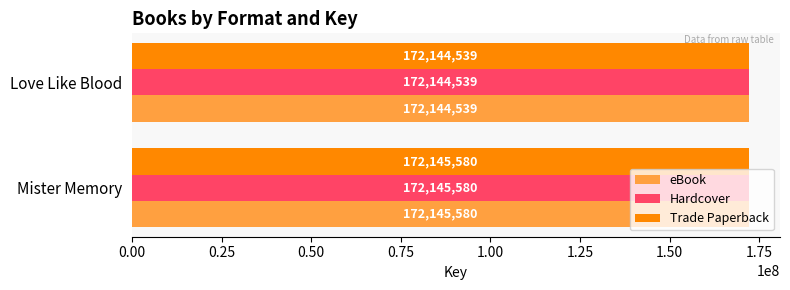

What are all the series names shown in the legend?

eBook, Hardcover, Trade Paperback